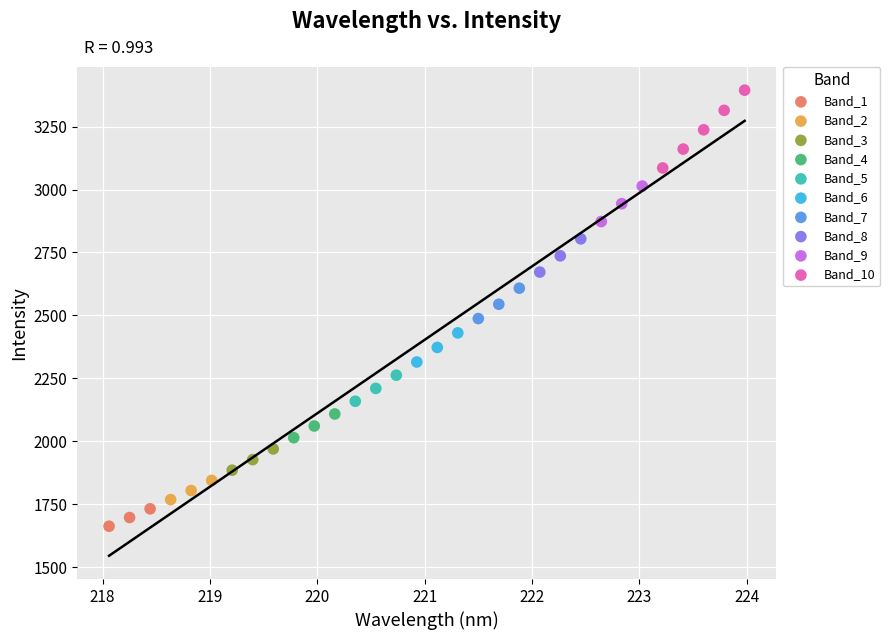

Which series contains the highest Y value?

Band_10